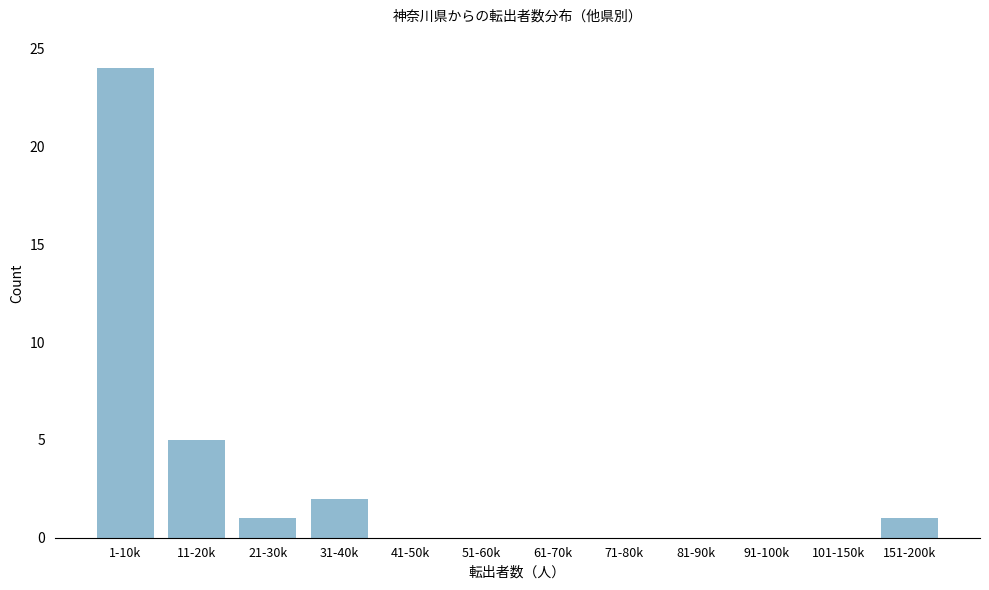

Reading left to right, list all the values displayed in this chart.

1-10k=24	11-20k=5	21-30k=1	31-40k=2	41-50k=0	51-60k=0	61-70k=0	71-80k=0	81-90k=0	91-100k=0	101-150k=0	151-200k=1